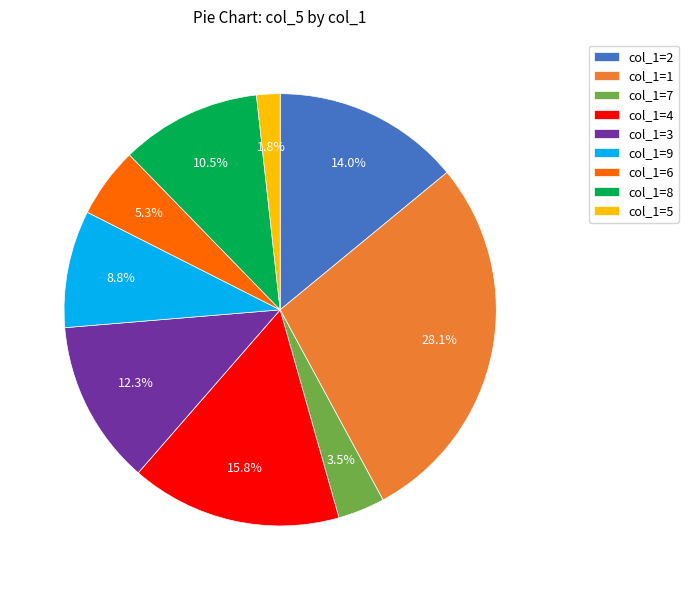

Does col_1=3 represent more than half of the total?

No